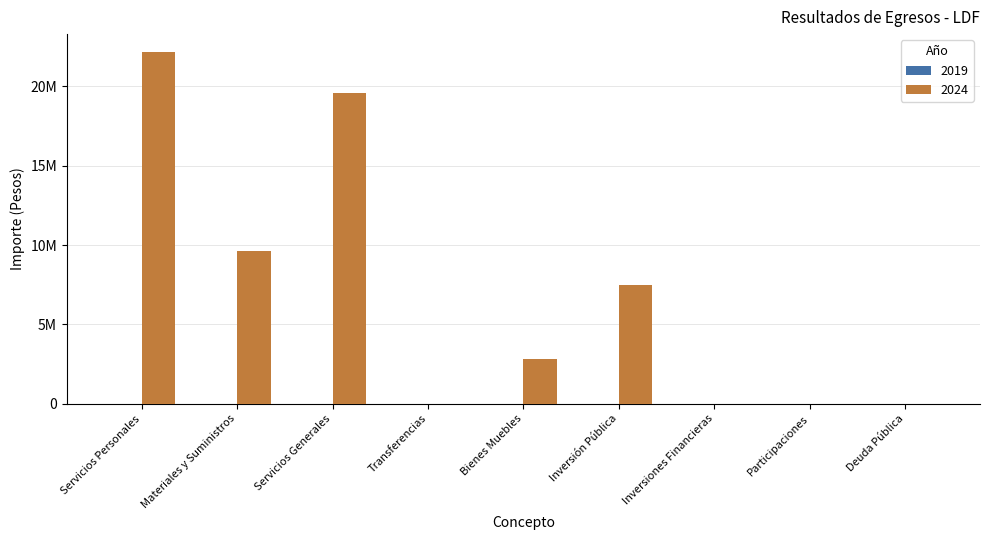

How many values exceed 2852425?

5